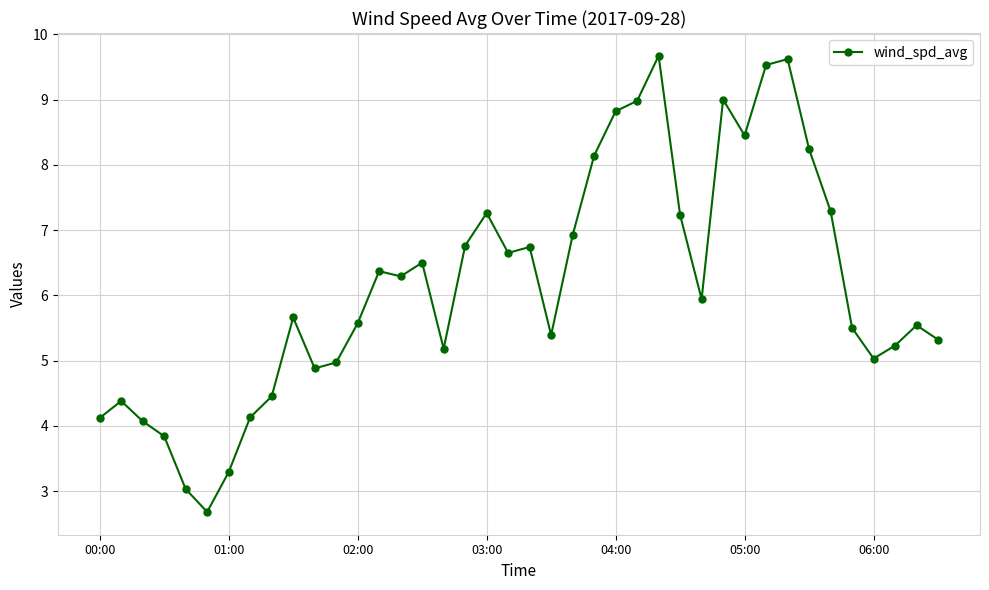

Does the chart display data point markers on the line(s)?

Yes